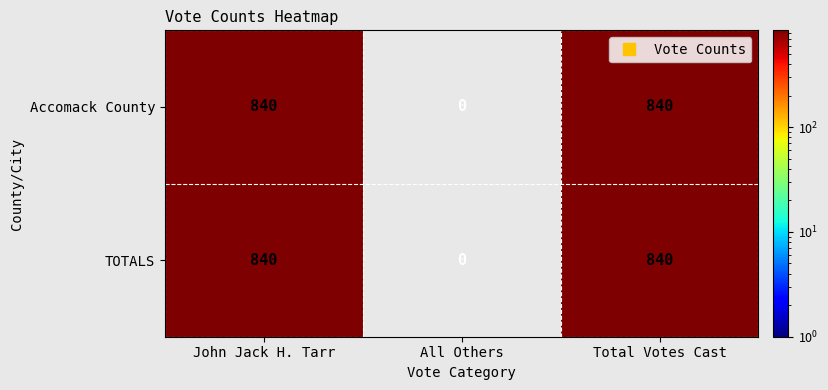

Count the number of categories in the chart.

3